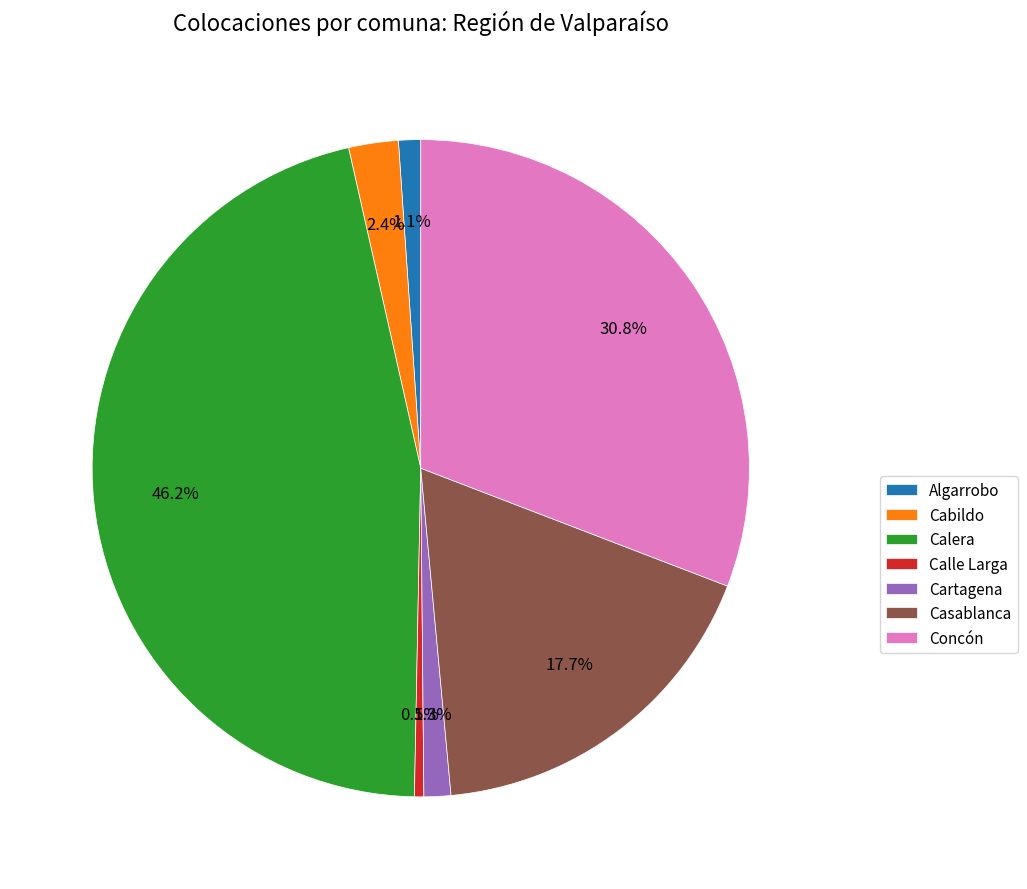

The Cartagena slice represents 1% of the pie. True or false?

True